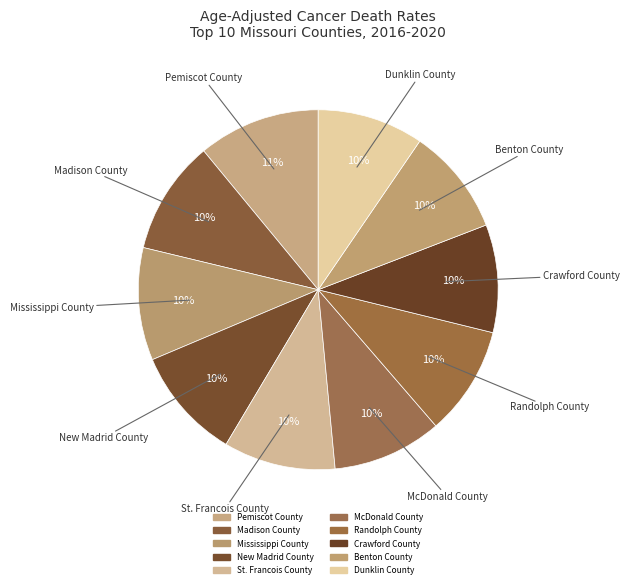

Which slice is the smallest?

Dunklin County